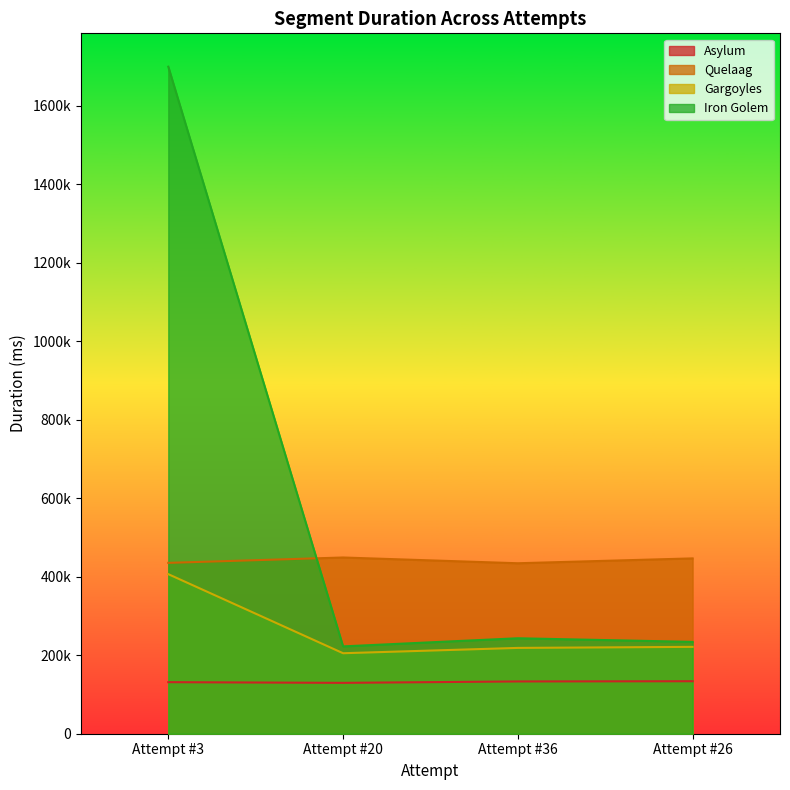

The value of Asylum at Attempt #20 is 67988. True or false?

False